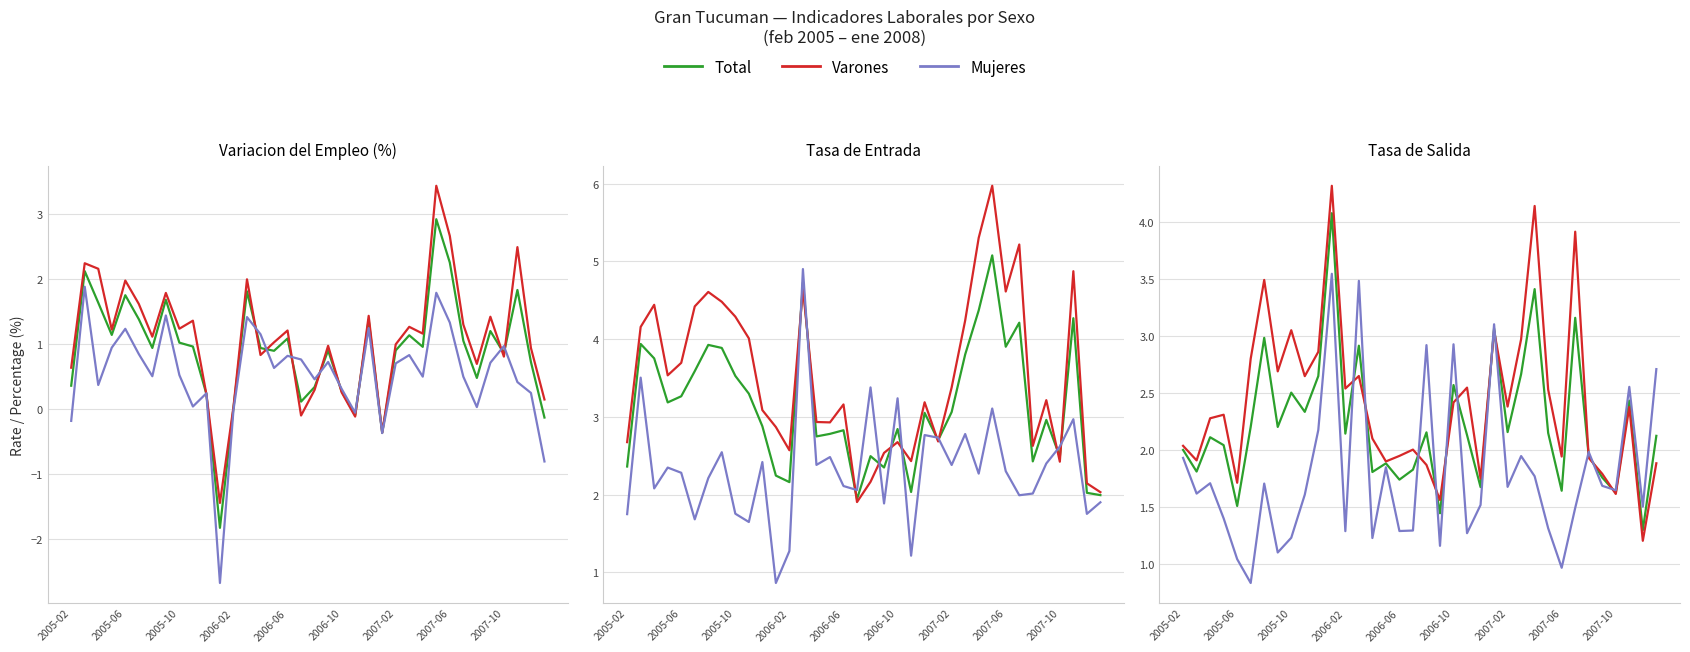

True or false: Total has more than 0 interior local peaks.

True